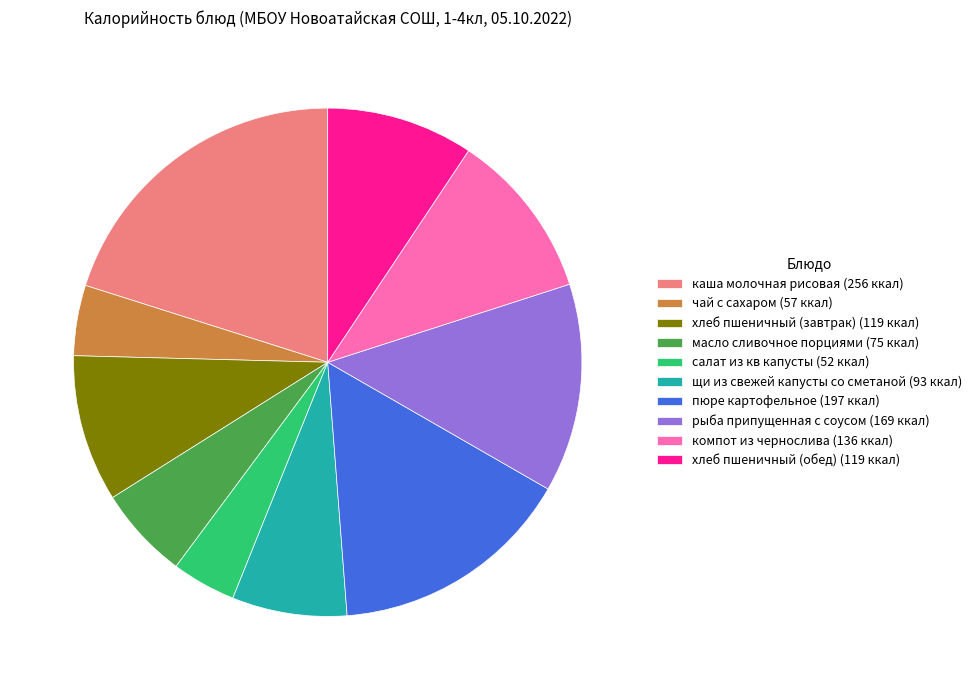

How many segments does this pie chart have?

10